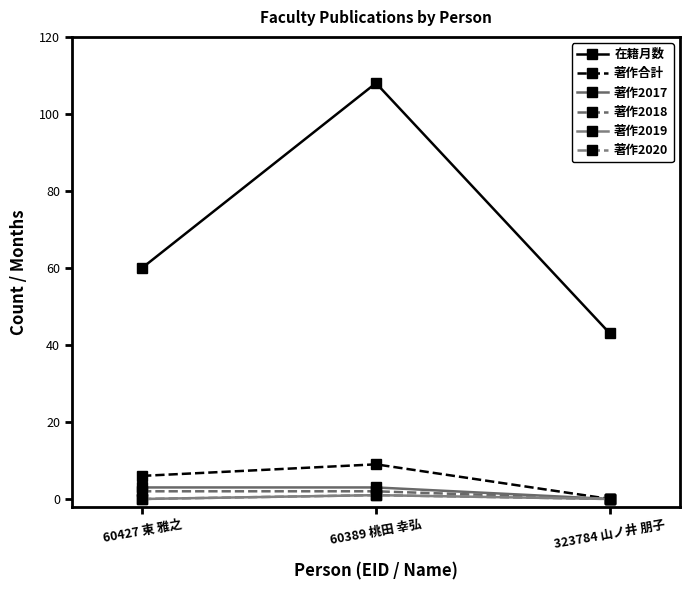

What position from the right is 60389 桃田 幸弘?

2